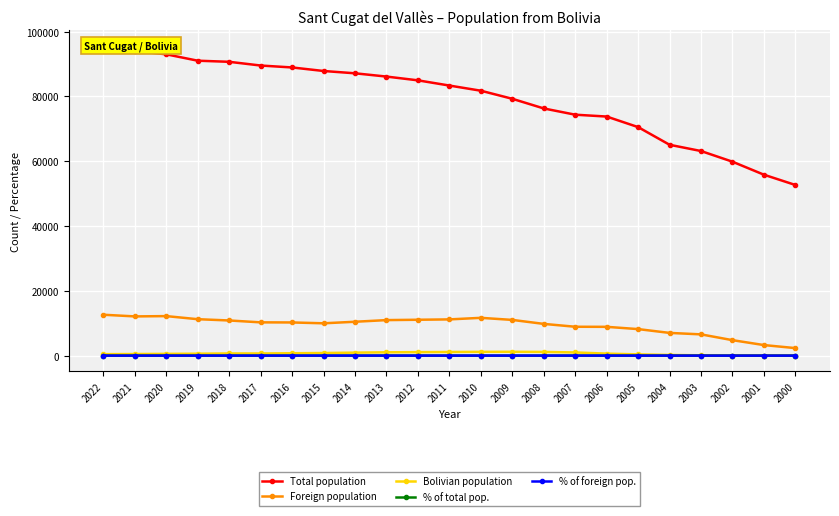

Between 2017 and 2005, which is larger?

2017